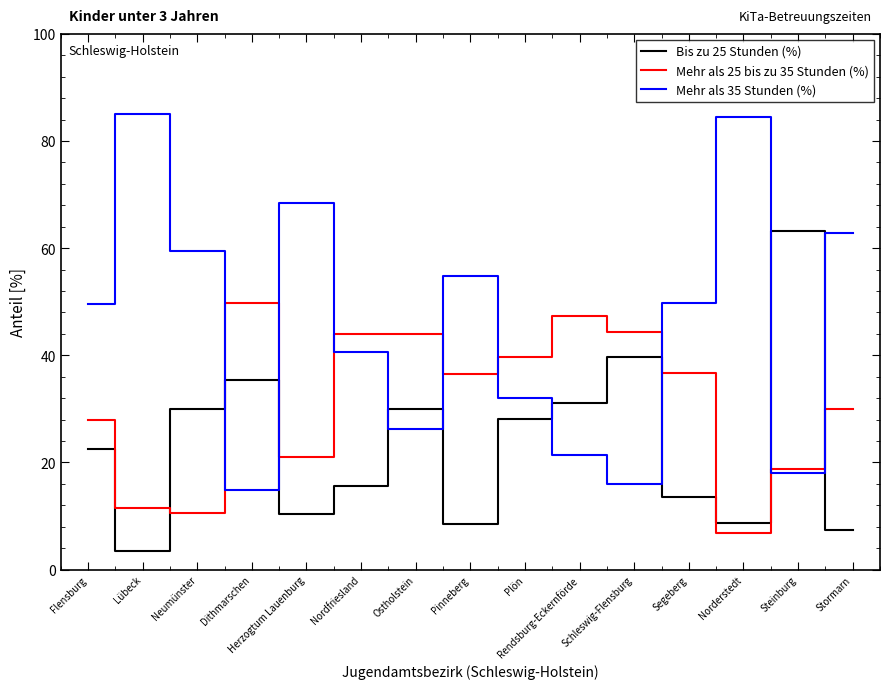

The Mehr als 25 bis zu 35 Stunden (%) series shows 39.8 at Plön. True or false?

True